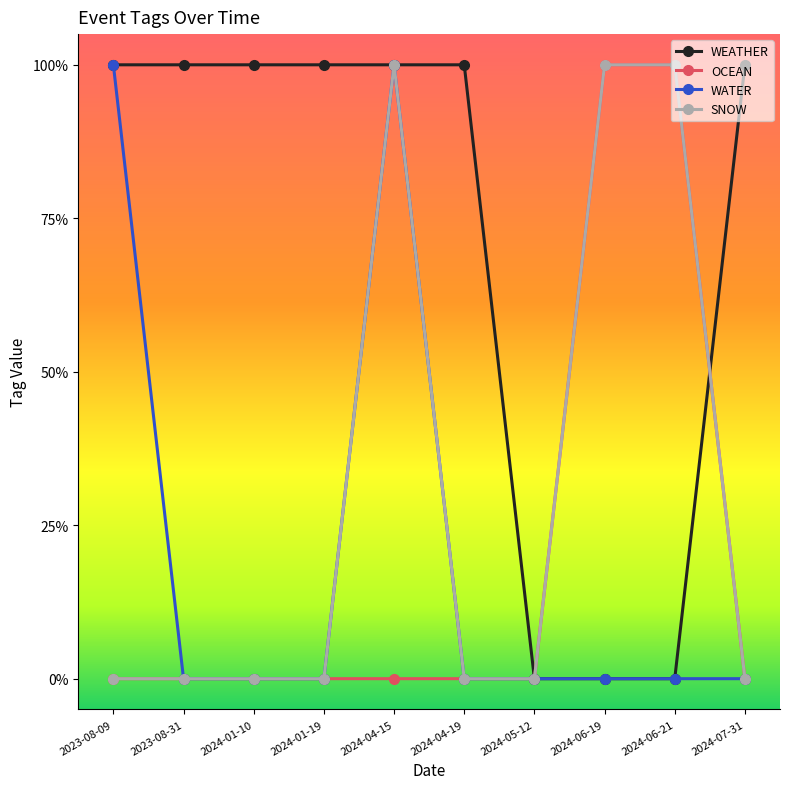

What are all the series names shown in the legend?

WEATHER, OCEAN, WATER, SNOW